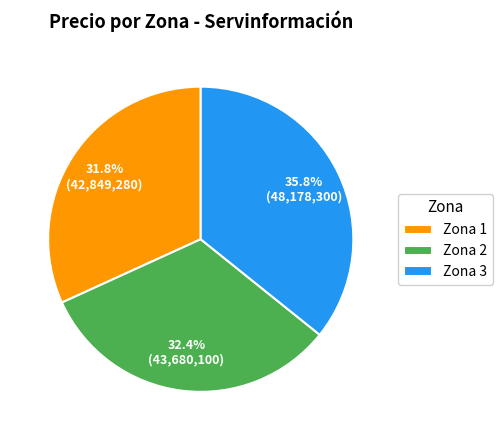

How much of the chart is everything except Zona 3?

64.2%